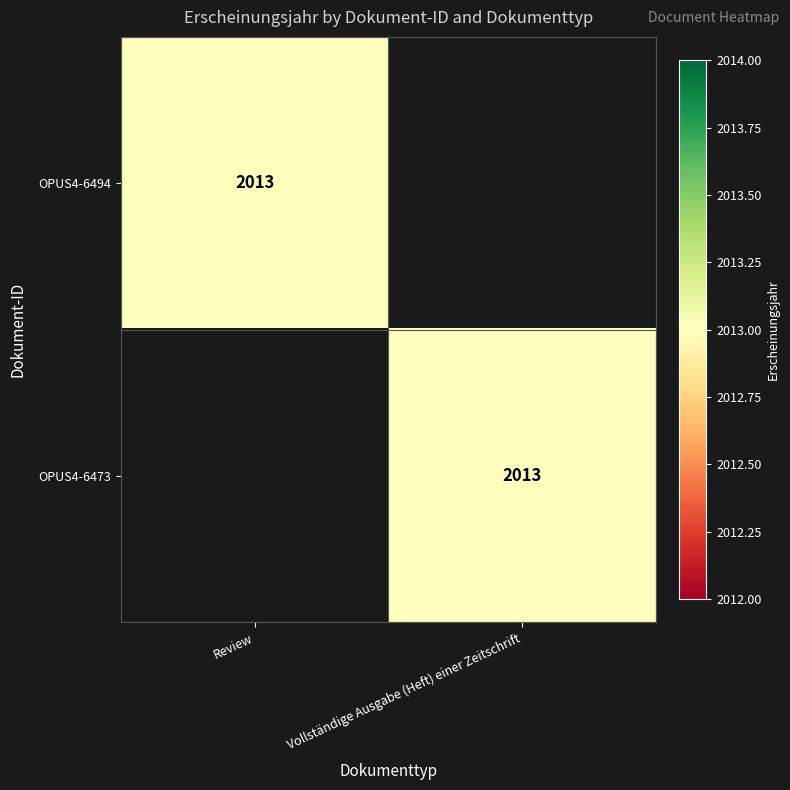

The OPUS4-6494 series shows 1248 at Review. True or false?

False